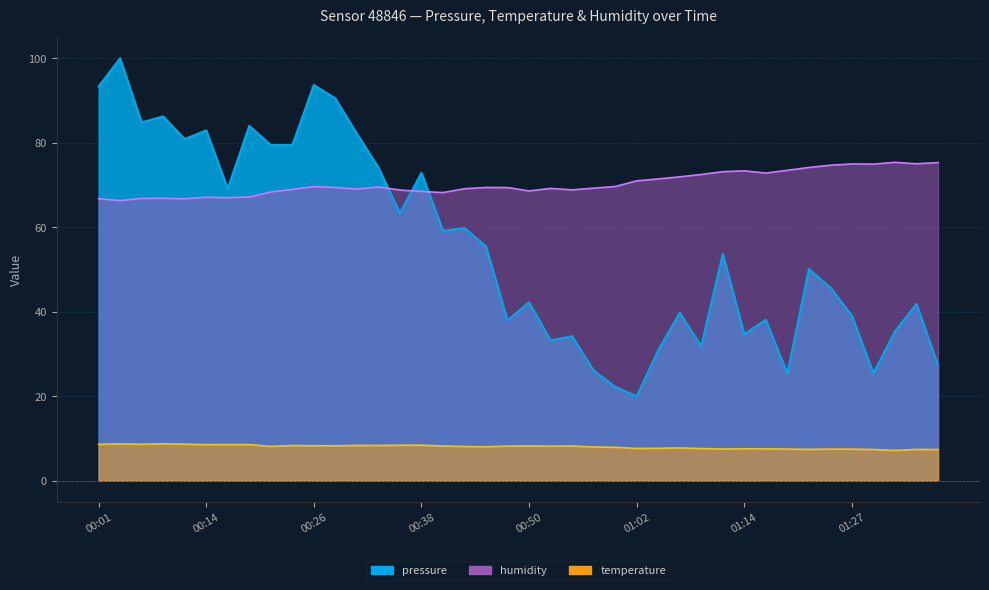

What is the total value across all series at 00:14?

158.6